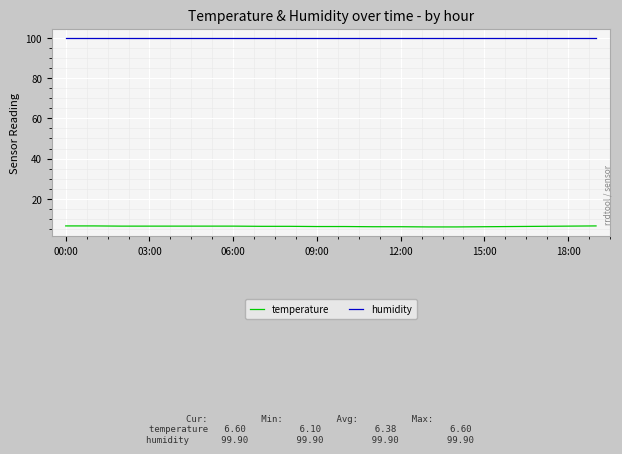

Which series has the largest range (max minus min)?

temperature